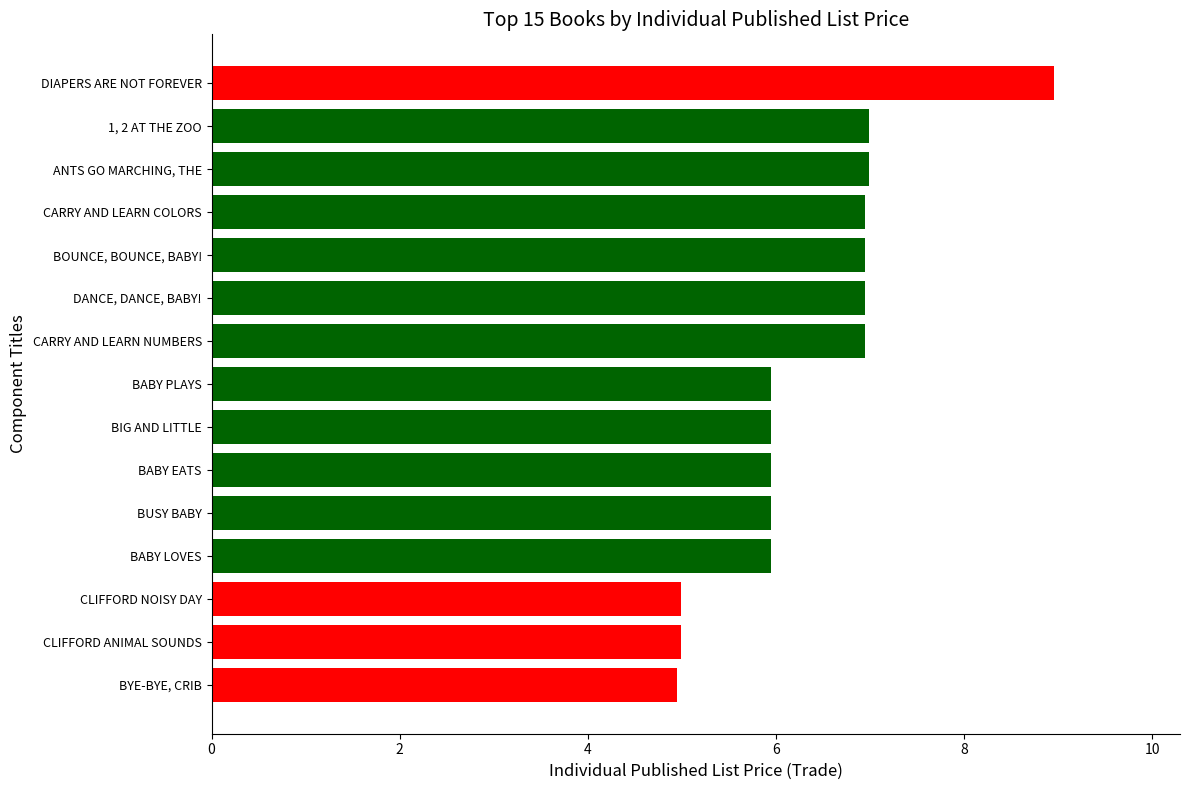

Approximately how many times larger is the value at BOUNCE, BOUNCE, BABY! compared to BUSY BABY?

1.2